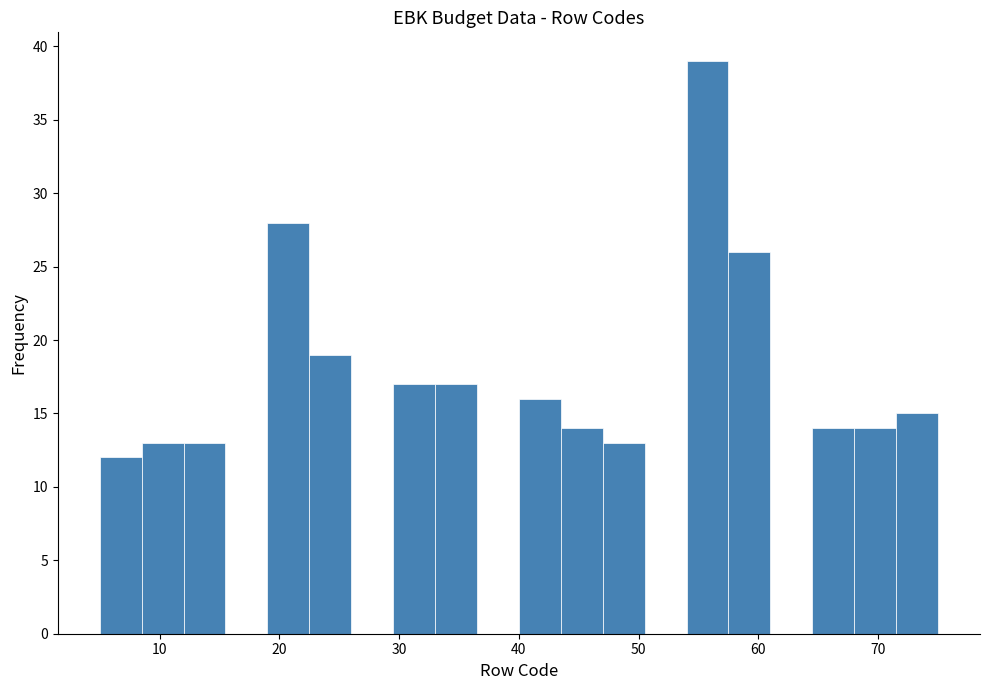

Around what value on the x-axis is the tallest bar? Give the approximate position of its centre, as read against the axis.

56